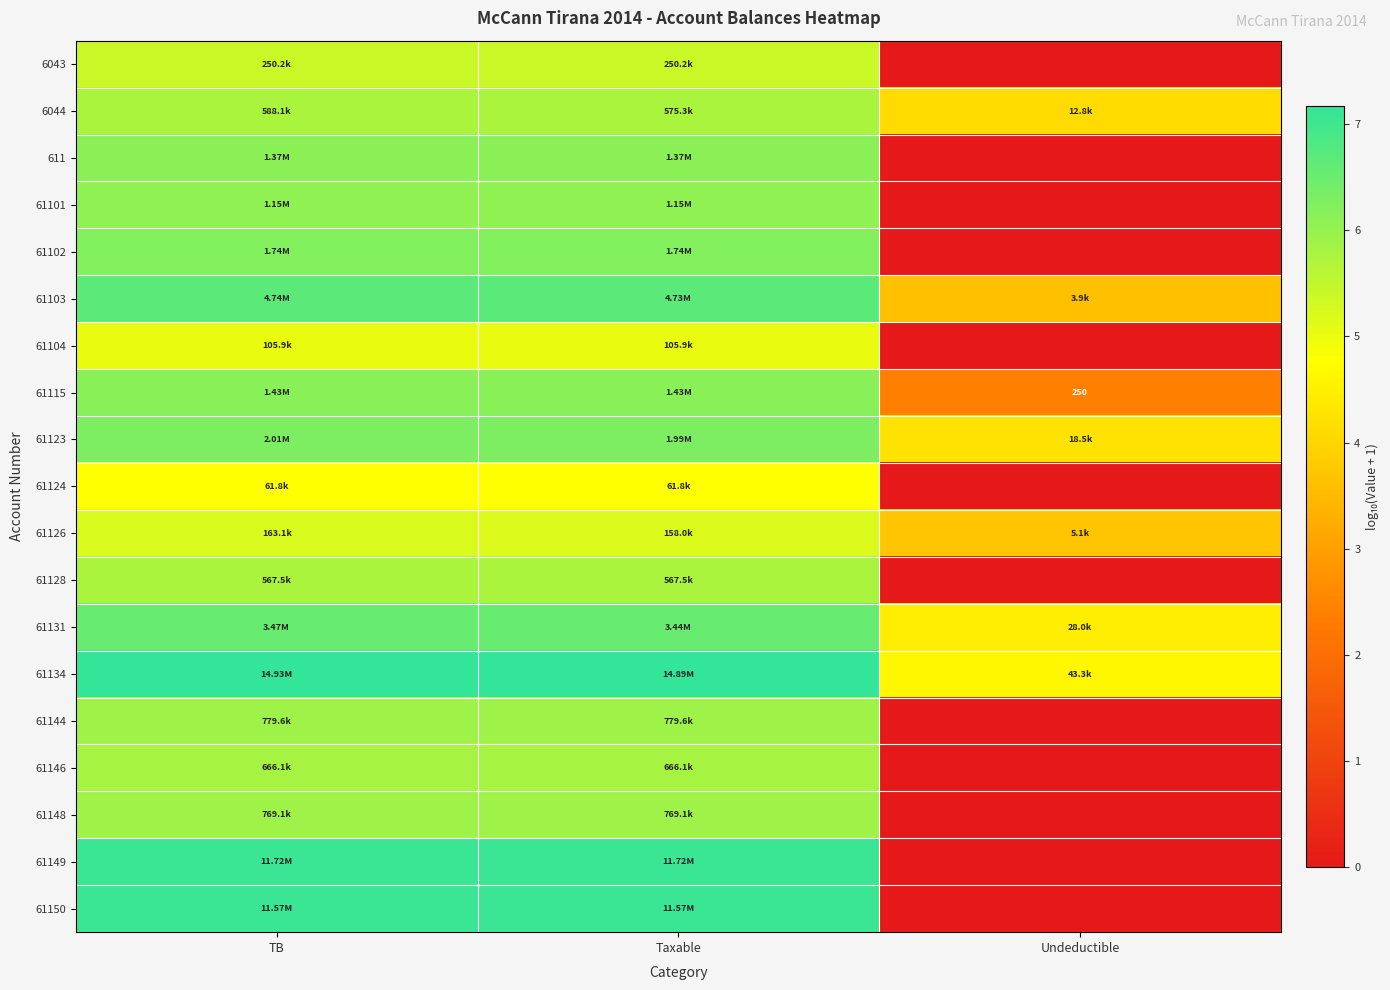

How many 61103 values are between 3 and 6?

1